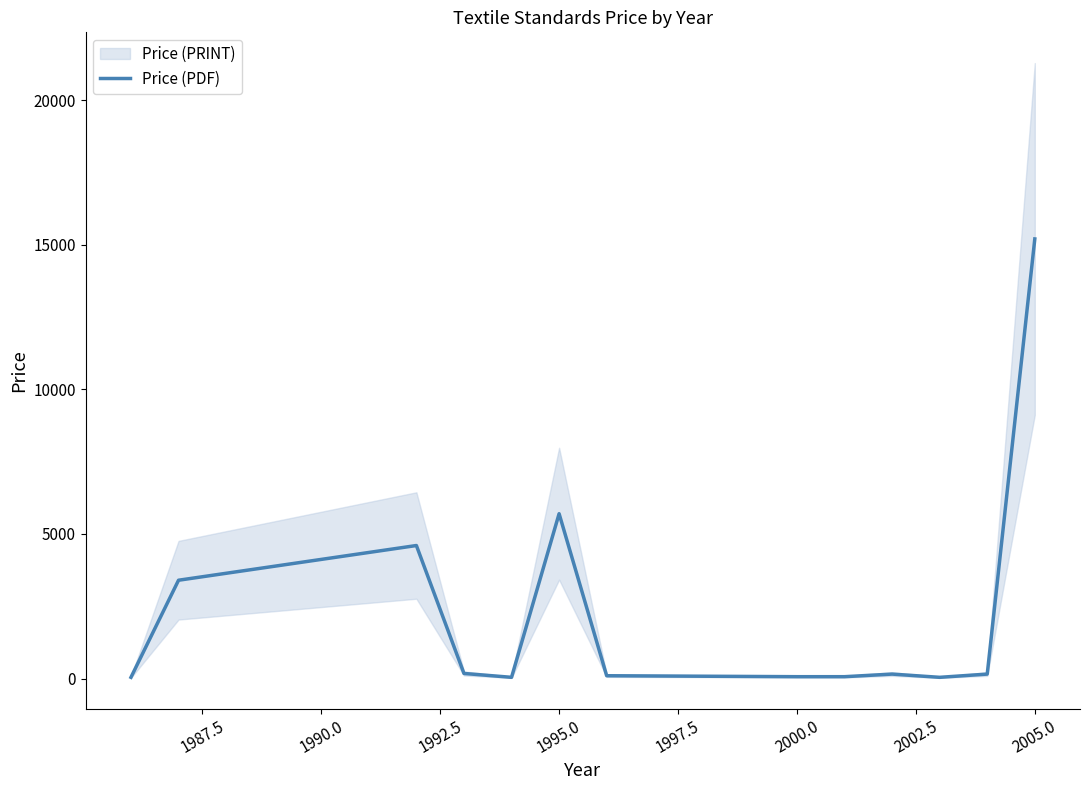

What is the maximum value for Price (PDF)?

15200